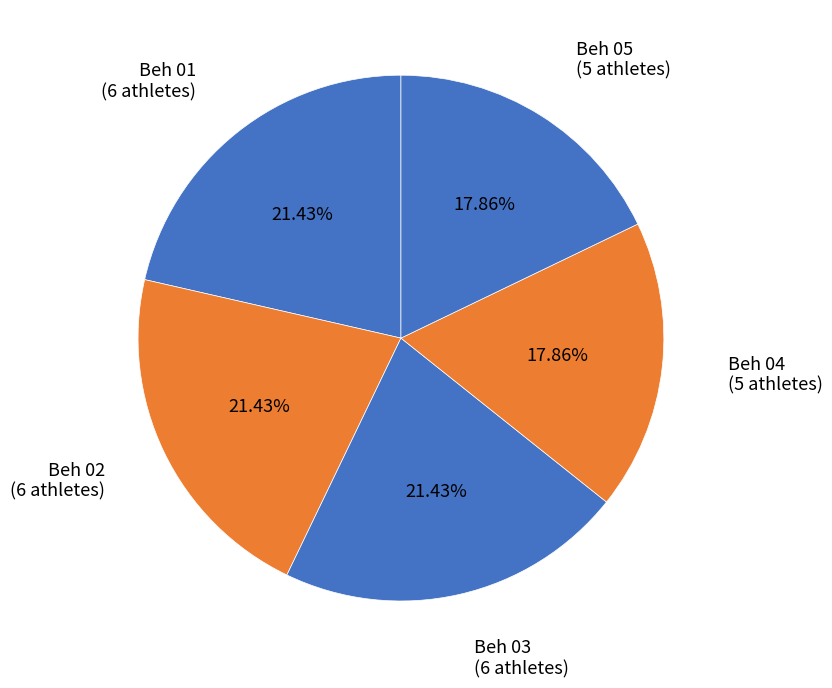

Is there a majority slice in this chart?

No